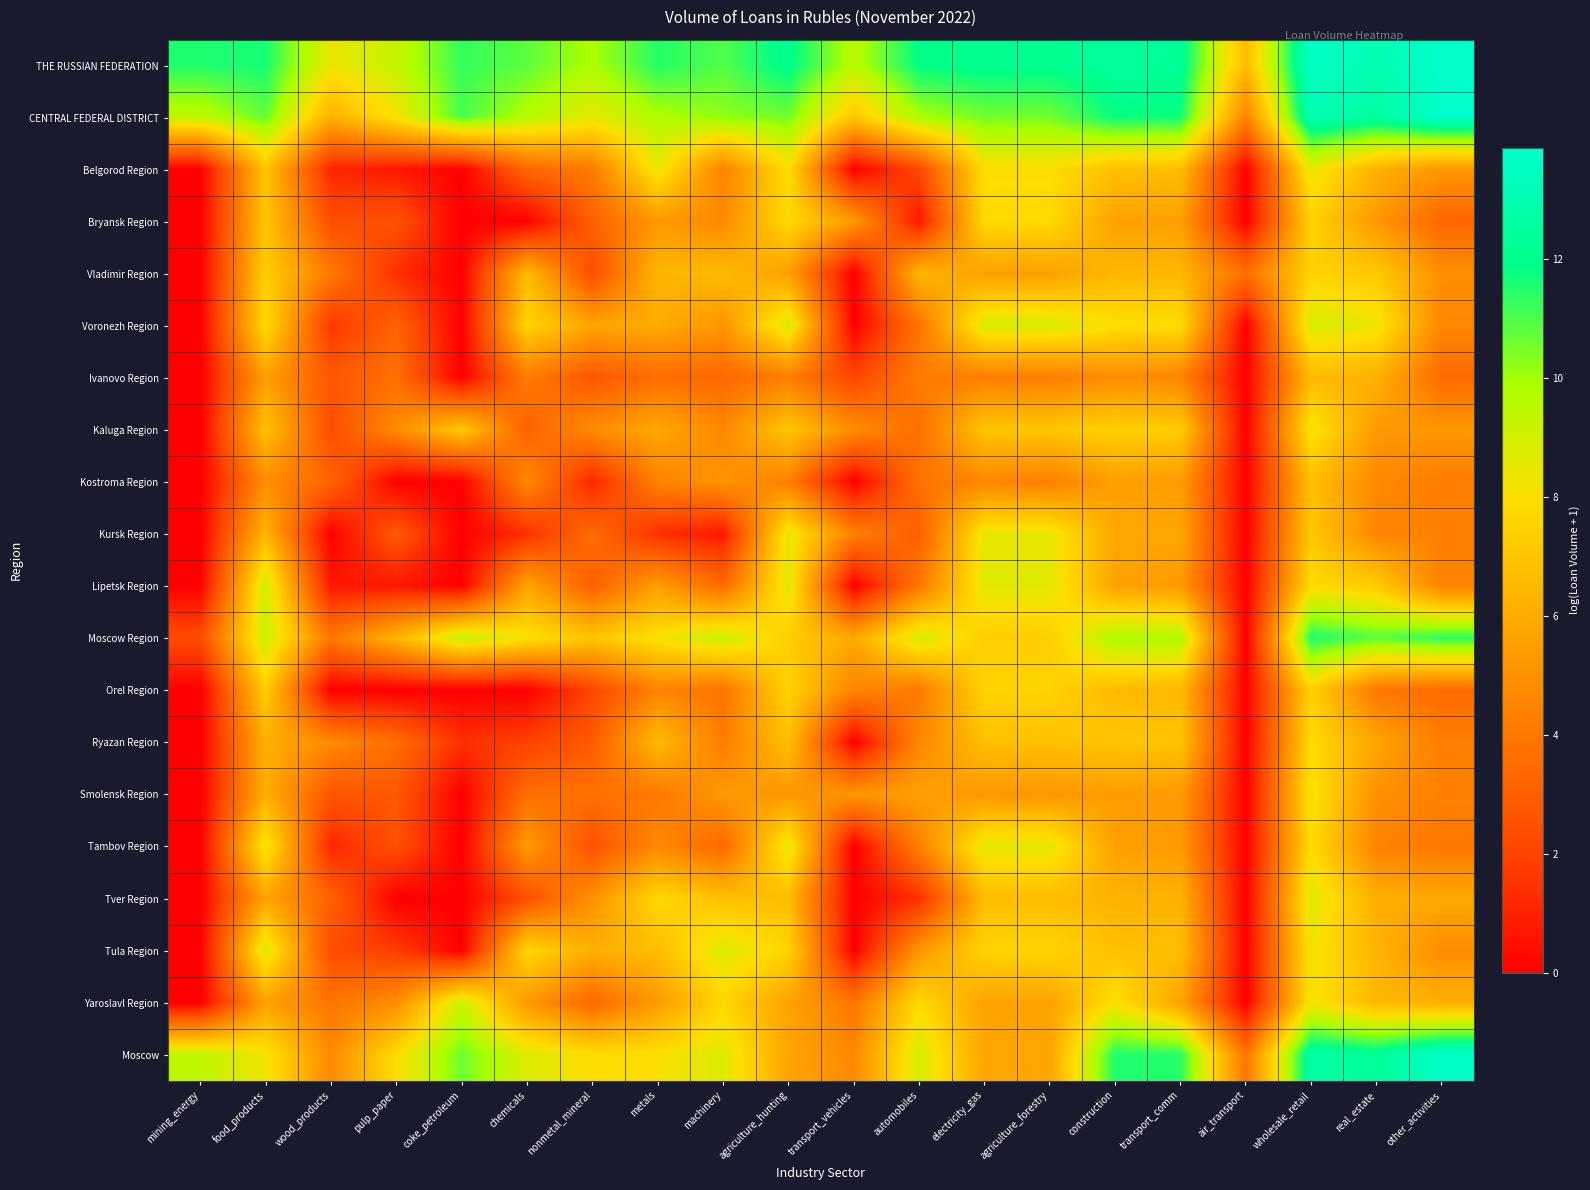

At construction, list the series in order from smallest to largest.

Ivanovo Region, Smolensk Region, Tambov Region, Kostroma Region, Bryansk Region, Lipetsk Region, Kursk Region, Tver Region, Vladimir Region, Orel Region, Belgorod Region, Tula Region, Ryazan Region, Kaluga Region, Voronezh Region, Yaroslavl Region, Moscow Region, Moscow, CENTRAL FEDERAL DISTRICT, THE RUSSIAN FEDERATION